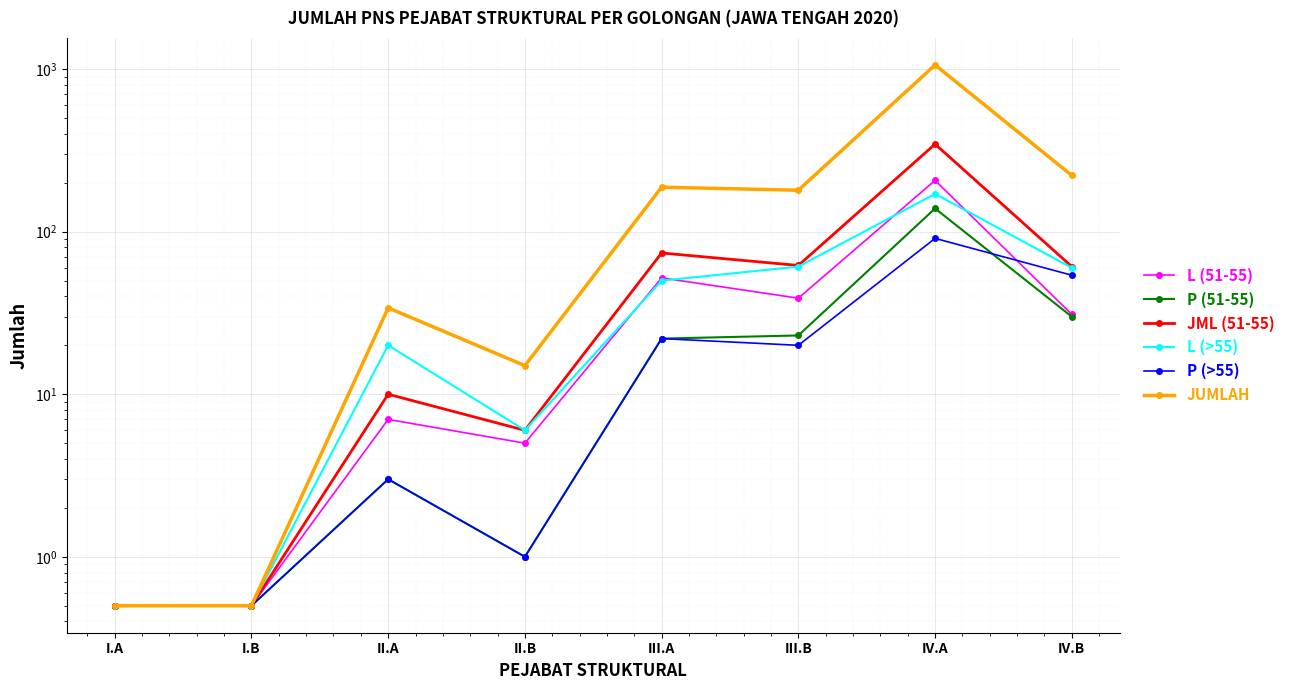

True or false: P (51-55) and JML (51-55) cross at least once.

False